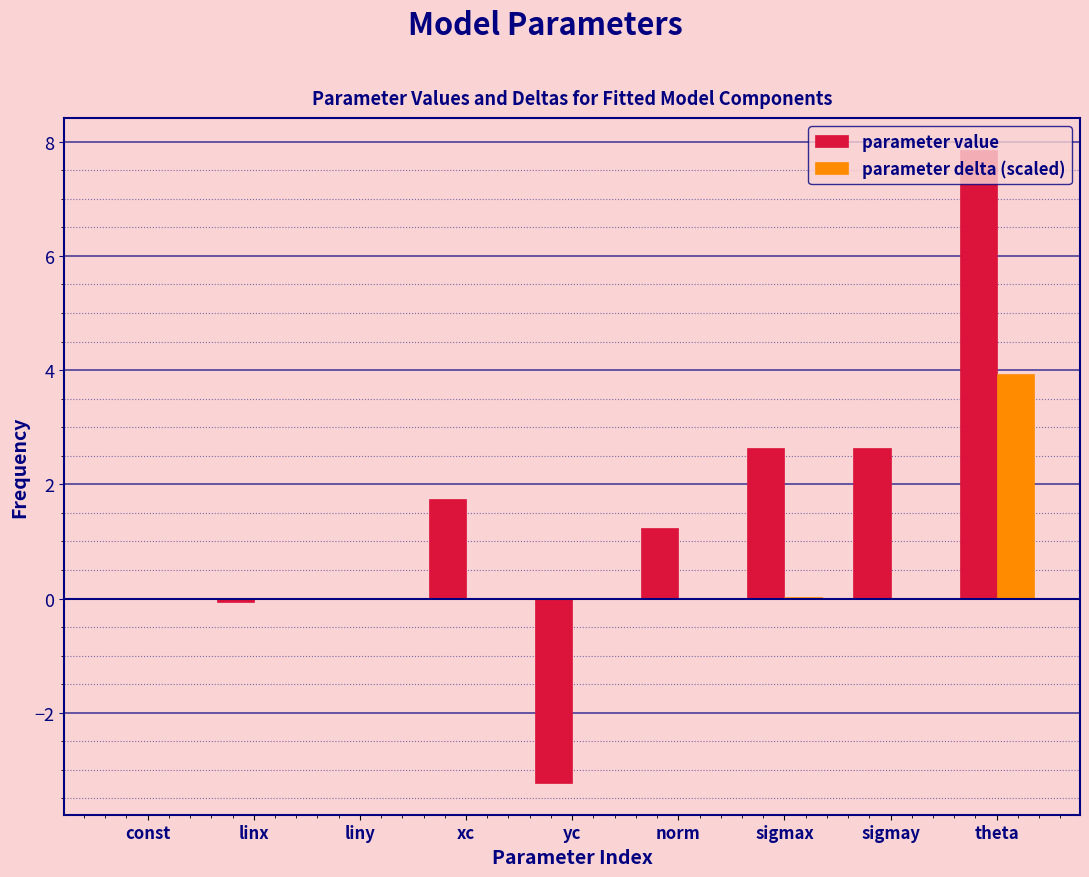

What is the sum of all parameter value values?

12.8